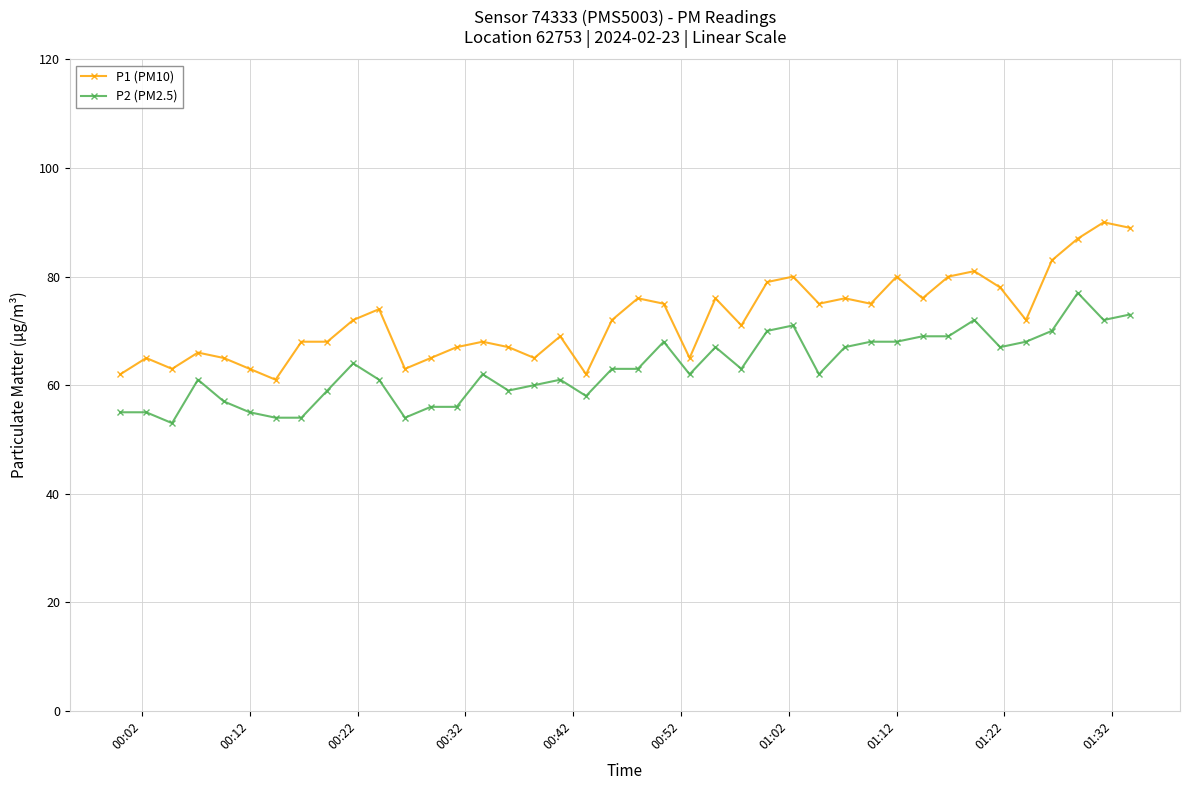

What is the minimum value shown in the chart?

53